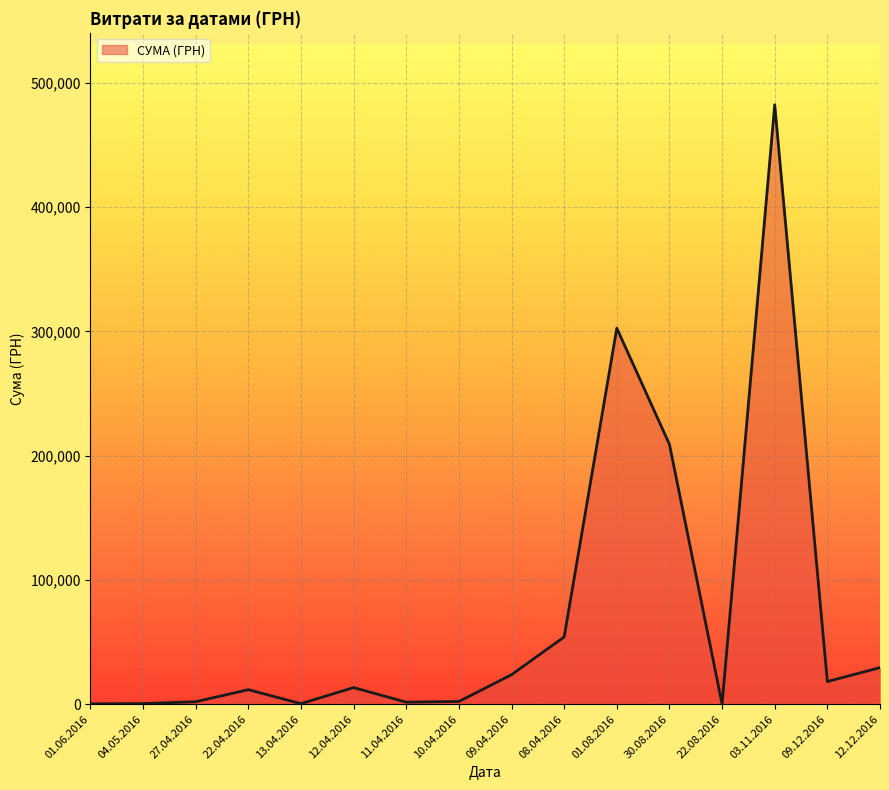

Between 01.08.2016 and 01.06.2016, which is larger?

01.08.2016